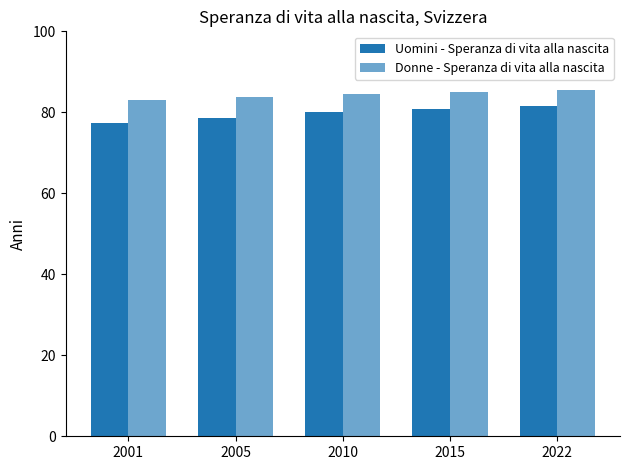

What is the greatest value displayed?

85.4